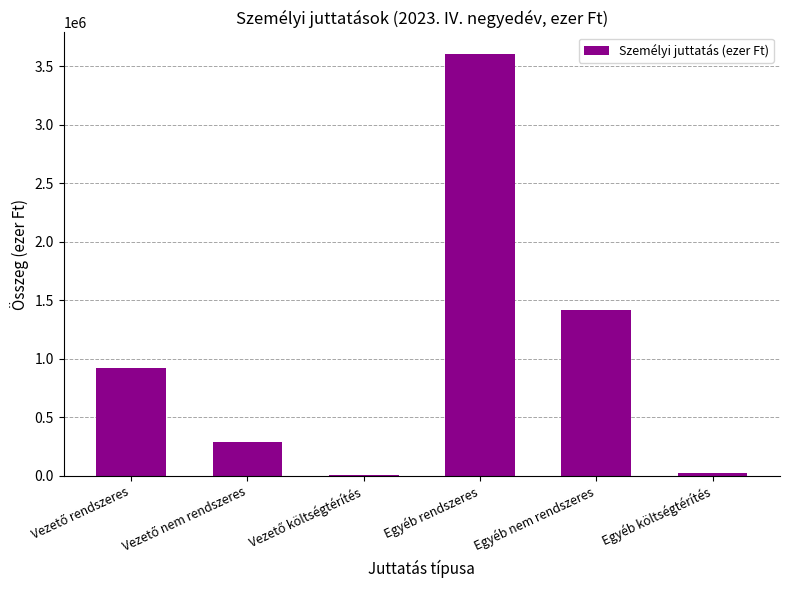

What is the average value?

1043521